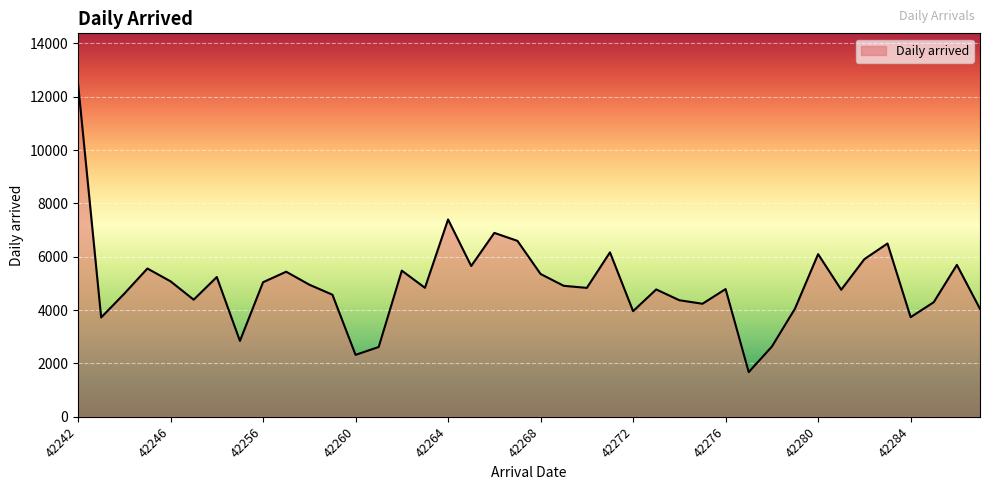

What is the smallest value displayed?

1674